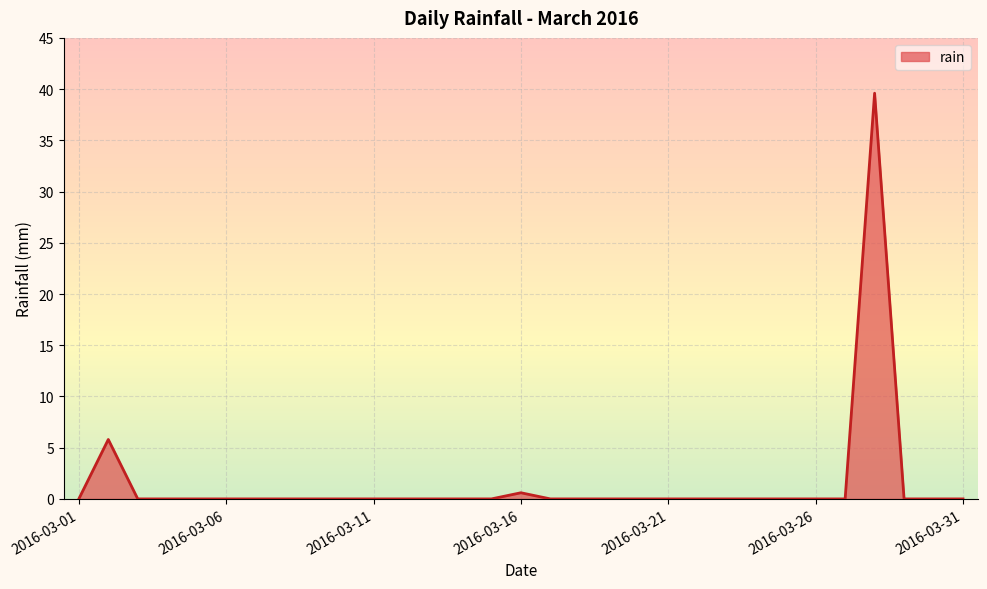

What is the maximum value shown in the chart?

39.6